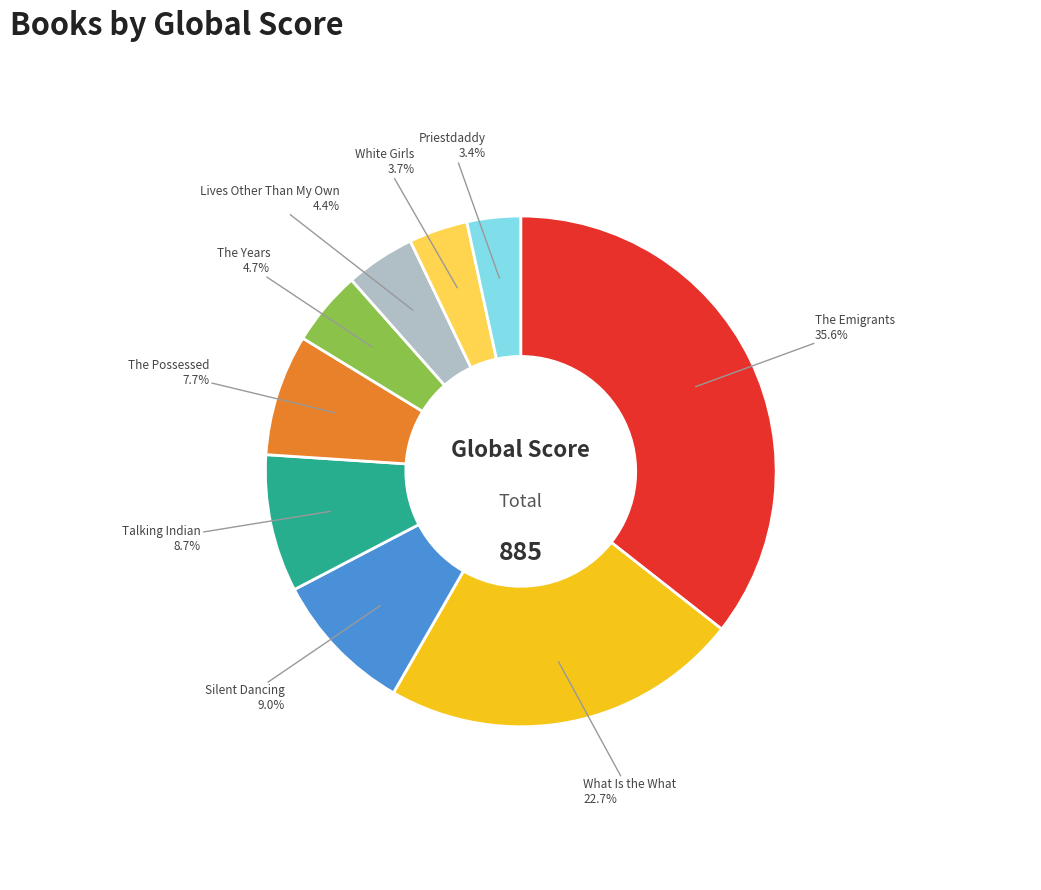

Is there any slice that represents more than half of the pie?

No